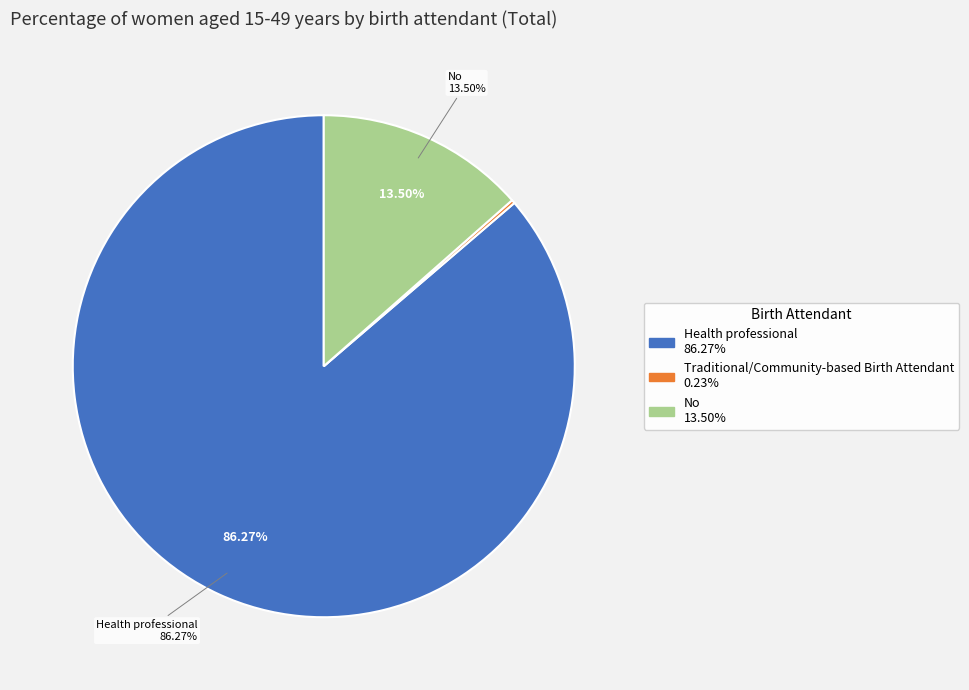

Rank the categories by value from lowest to highest.

Traditional/Community-based Birth Attendant, No, Health professional